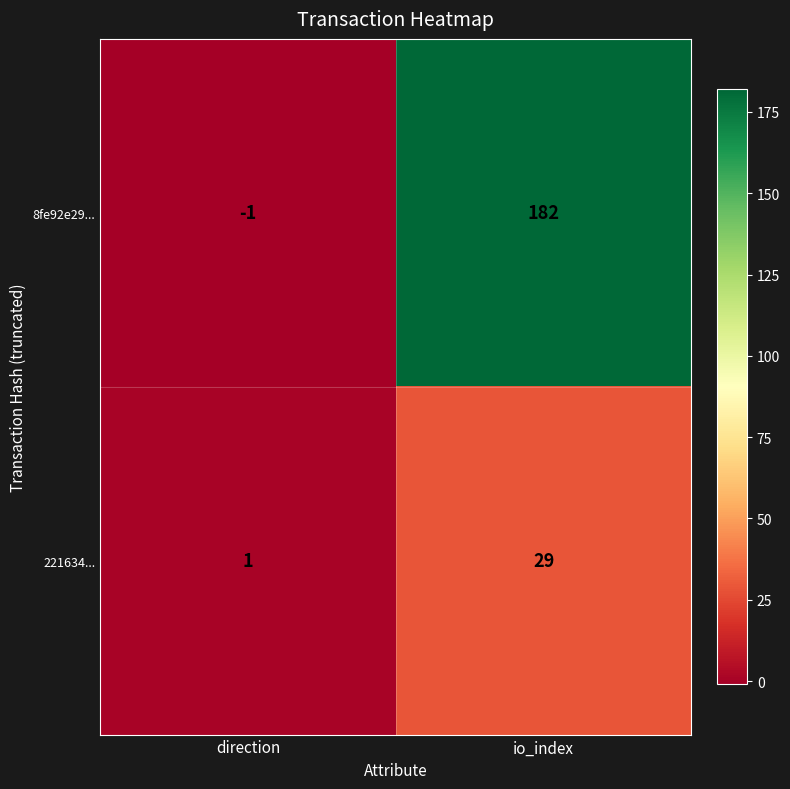

What is the sum of the 221634... values at io_index and direction?

30